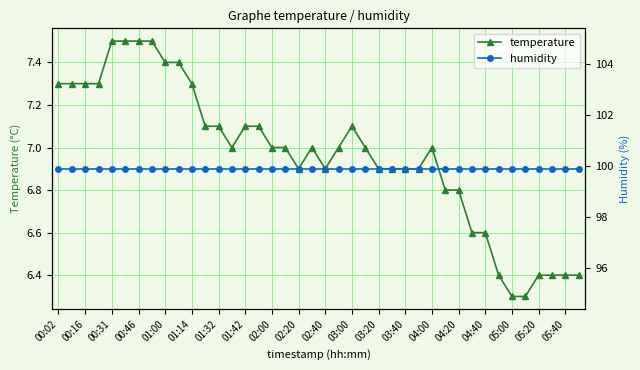

What is the minimum value for temperature?

6.3